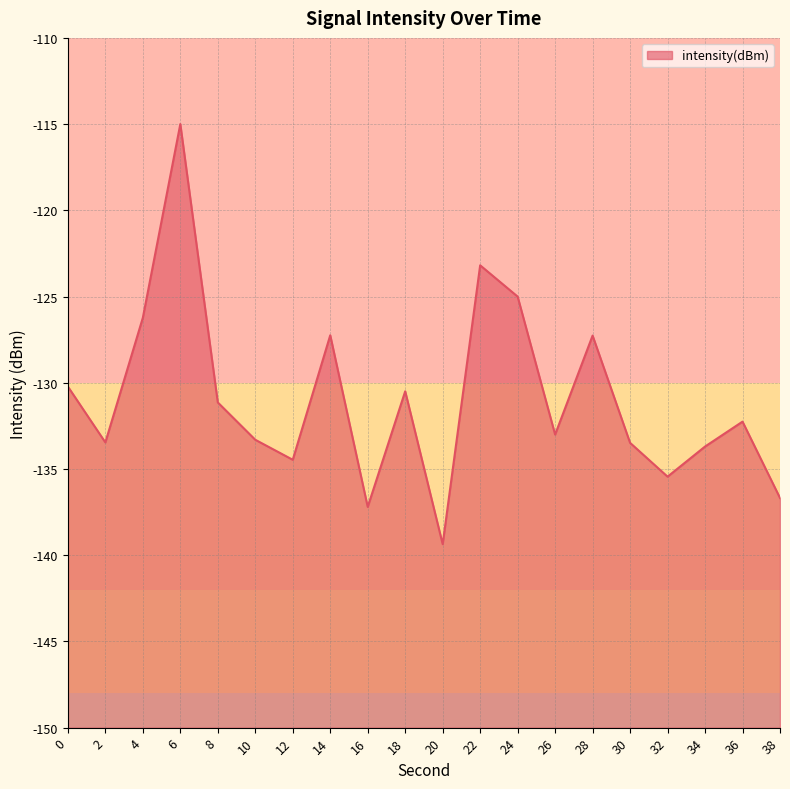

Read the value at 18.

-130.5